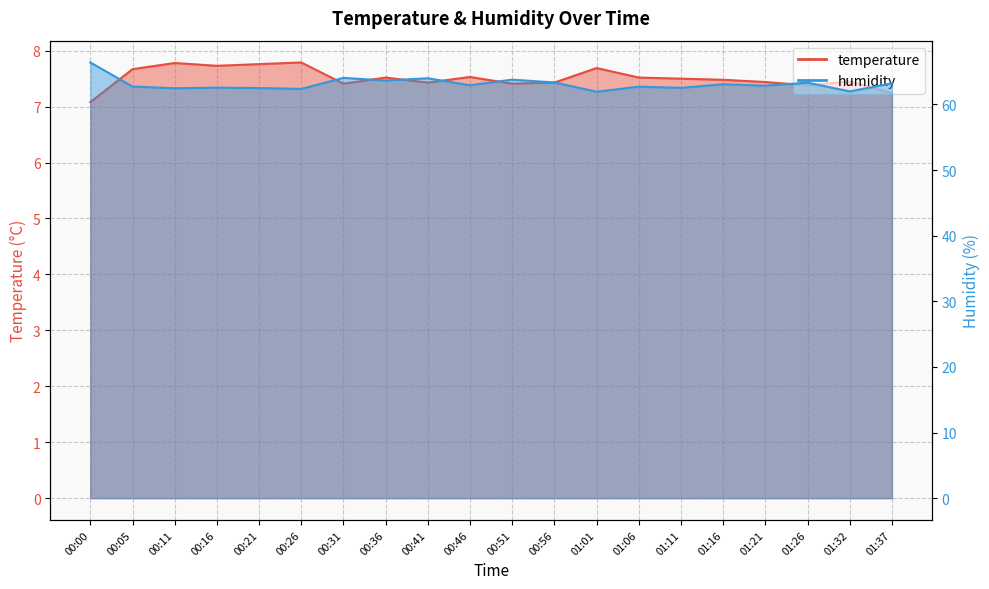

Is it true that temperature equals 10.6 at 01:16?

False